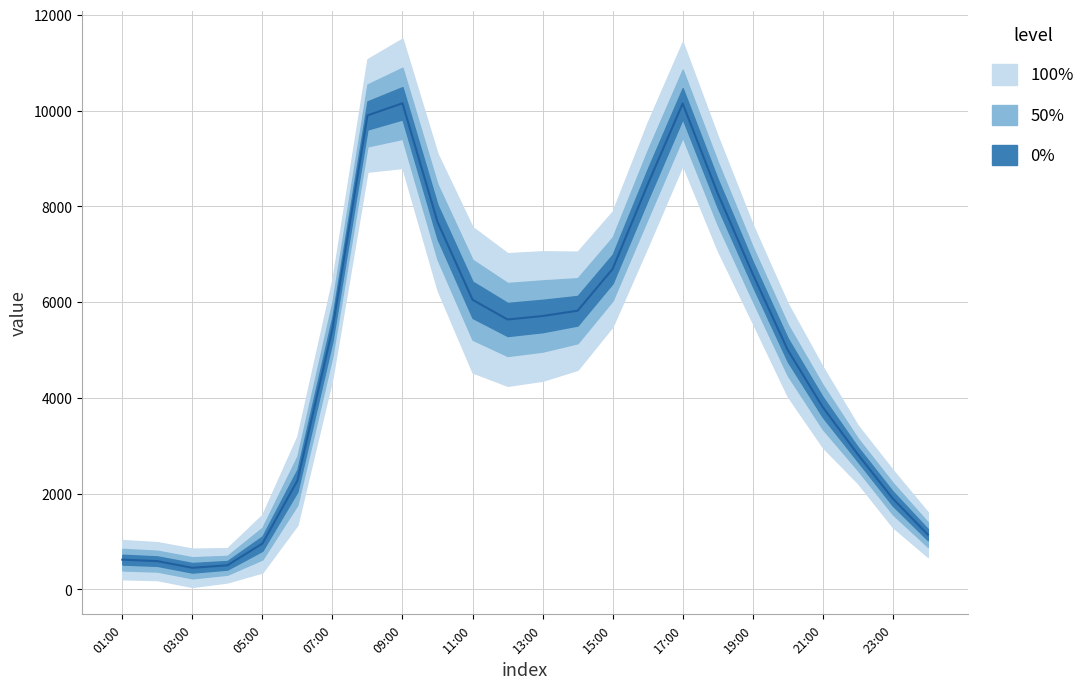

Does the chart display data point markers on the line(s)?

No